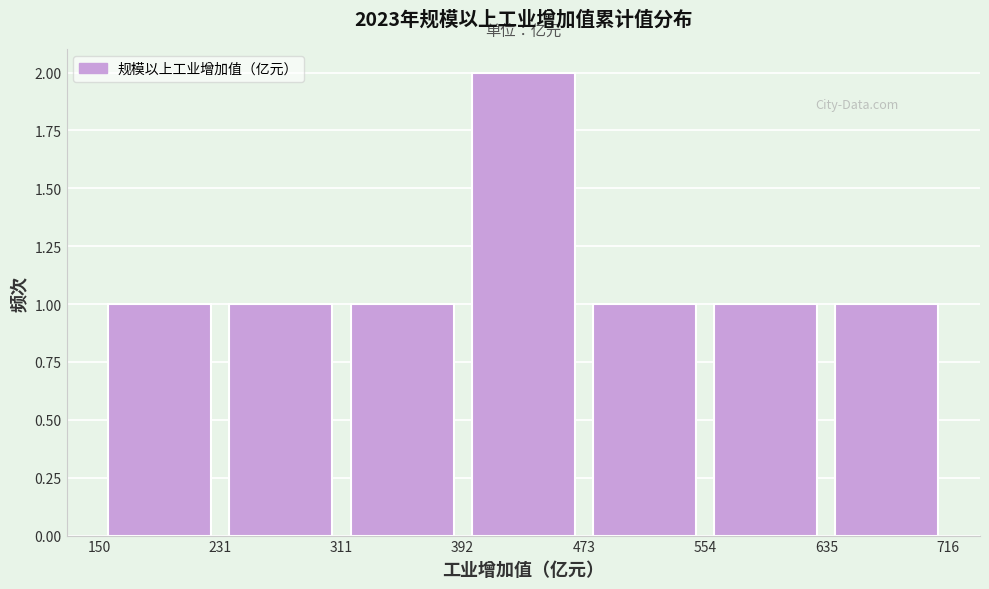

Which range on the x-axis has the tallest bar?

392 to 473